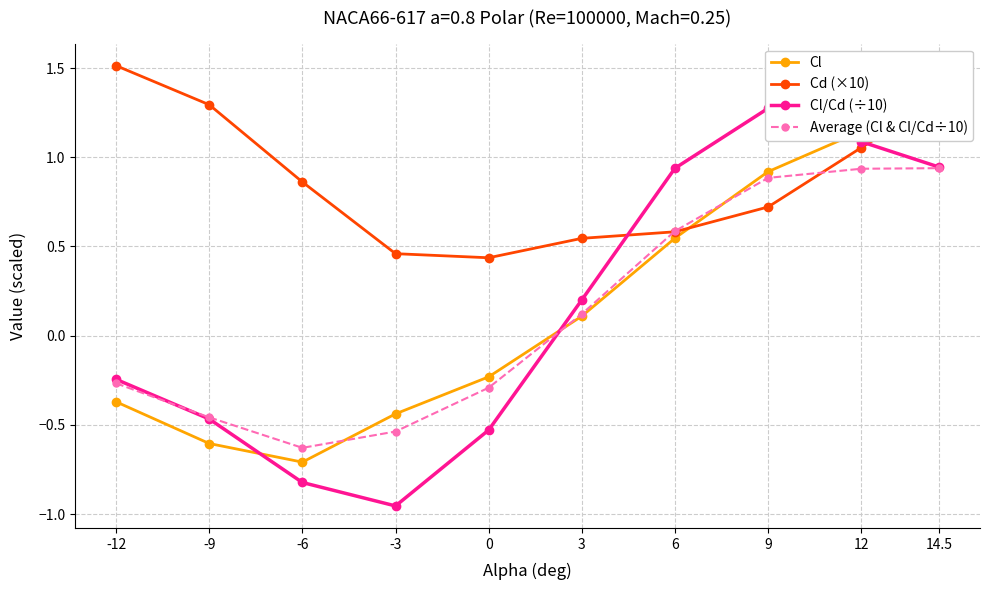

Which label corresponds to the largest value in the chart?

-12